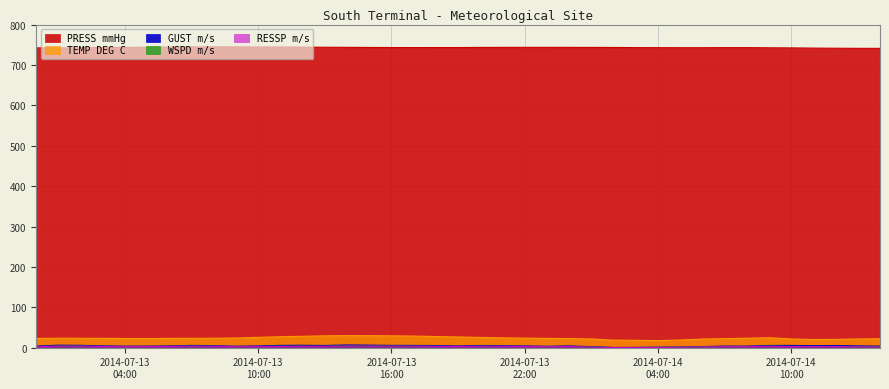

The value of GUST m/s at 2014-07-13 15:00 is 4.2. True or false?

False